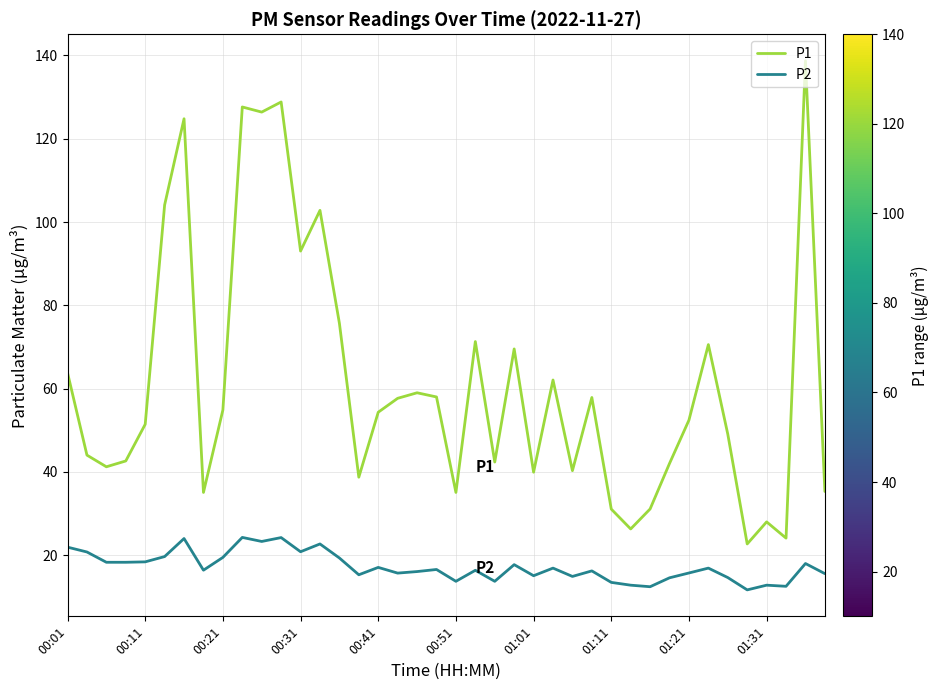

True or false: P2 and P1 intersect in this chart.

False